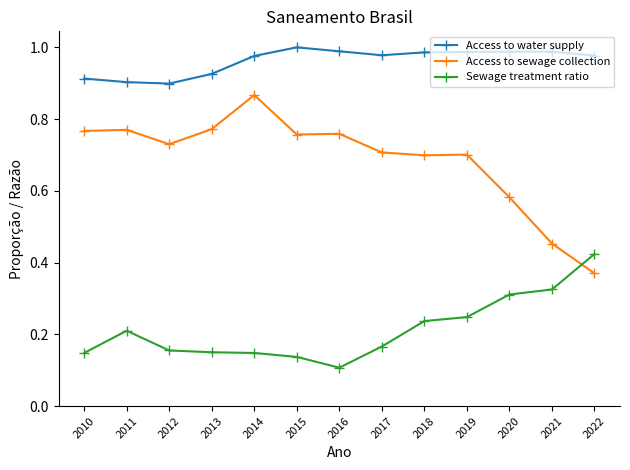

What is the sum of all Access to water supply values?

12.5